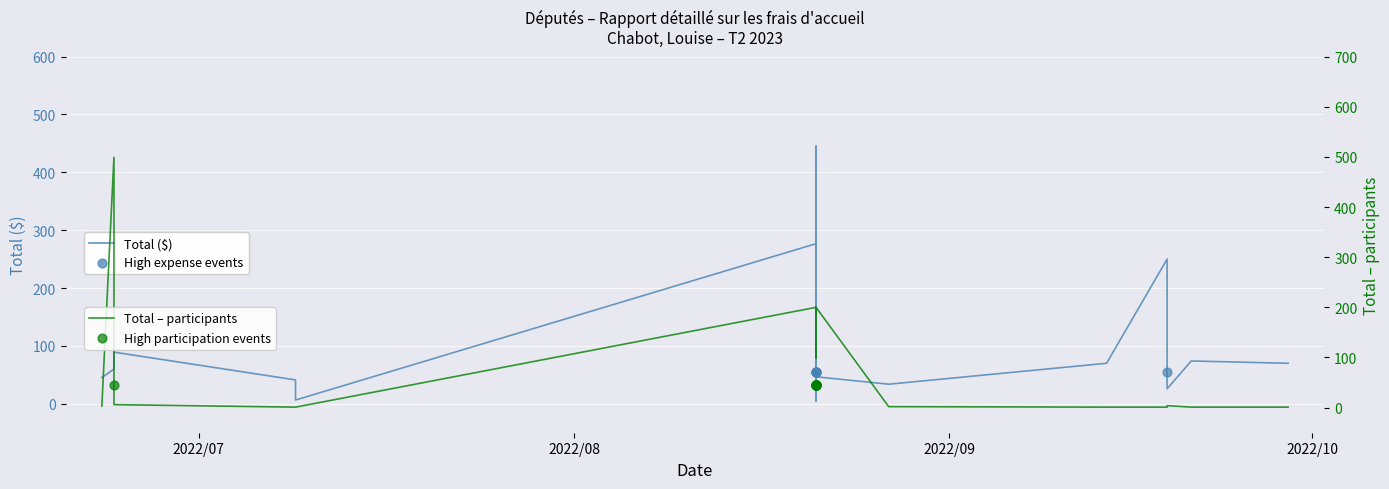

Which series reaches the maximum Y coordinate?

Total – participants